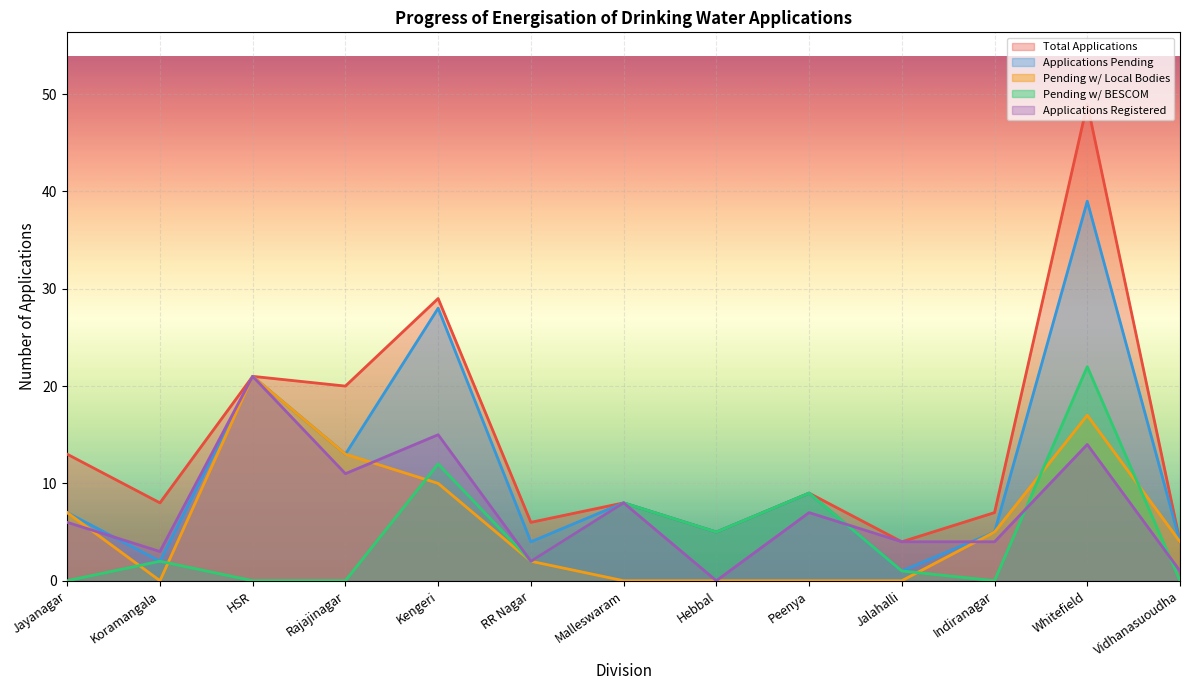

Which category has the lowest value in the Pending w/ BESCOM series?

Jayanagar